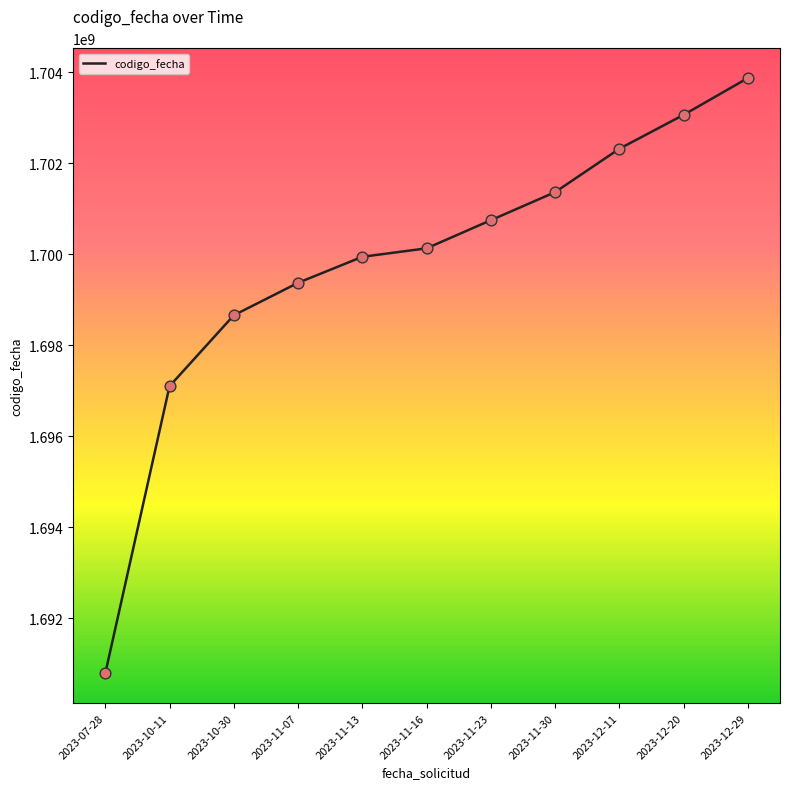

Approximately how many times larger is the value at 2023-12-29 compared to 2023-12-11?

1.0